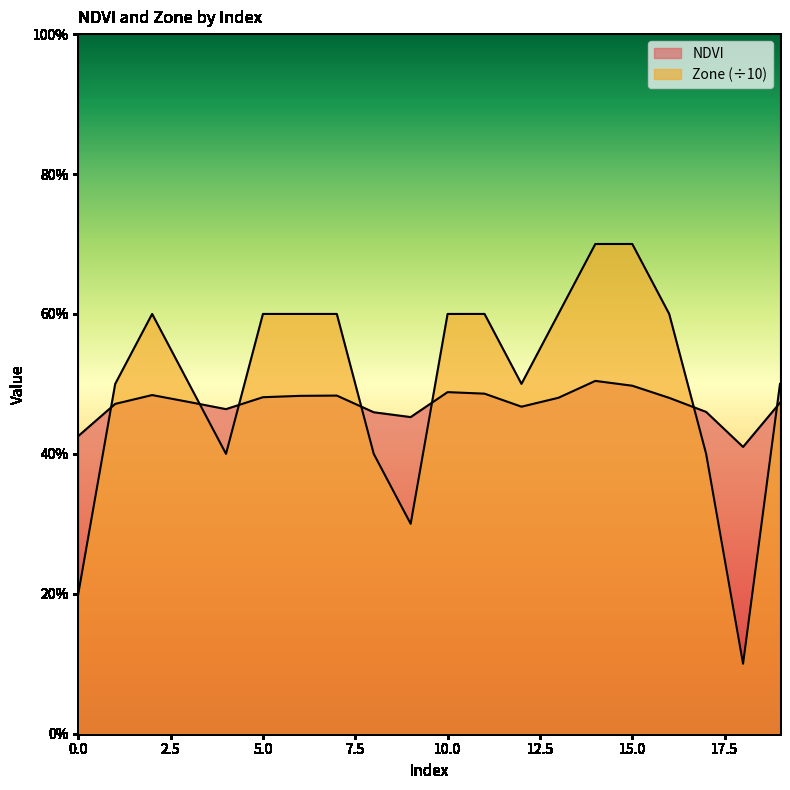

What is the difference between the second highest and second lowest values in the NDVI series?

0.1